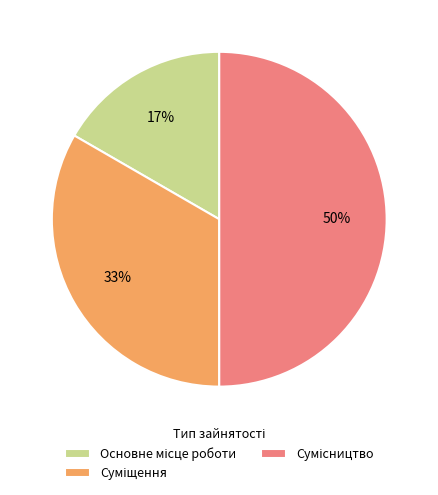

How many slices are in this pie chart?

3